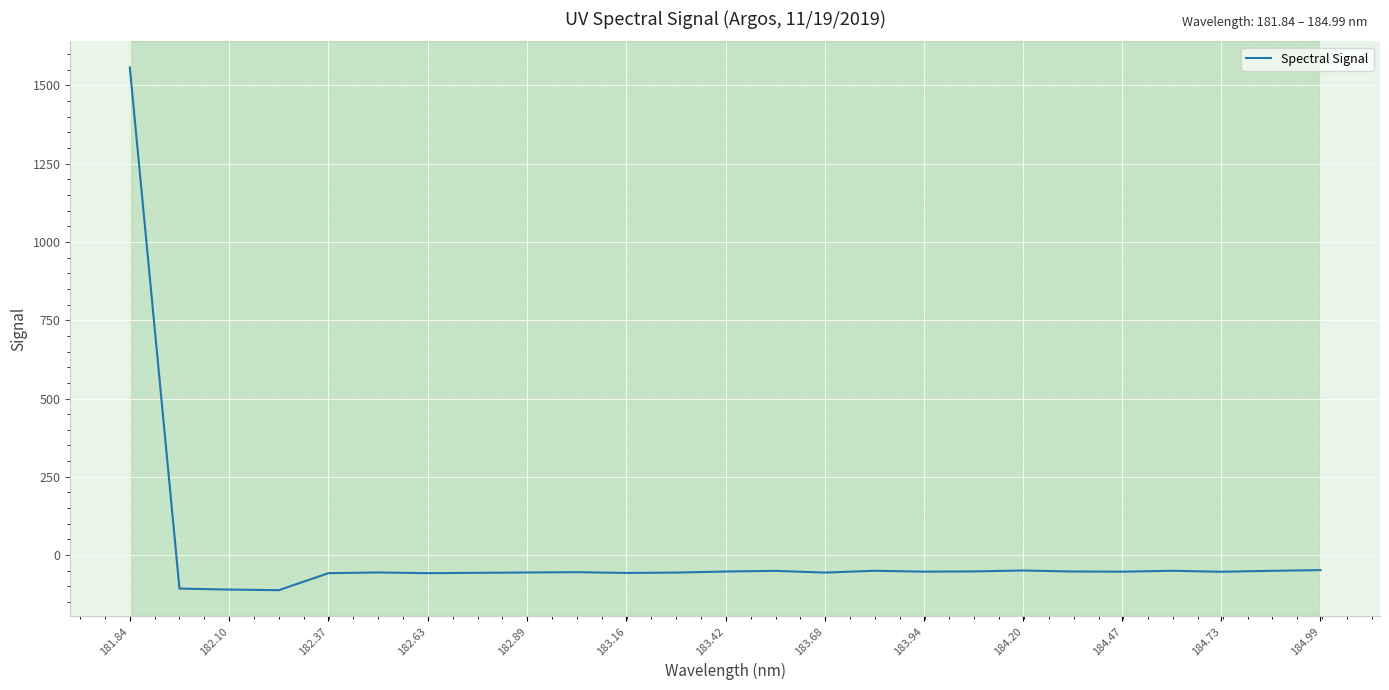

How many lines are shown in the chart?

1